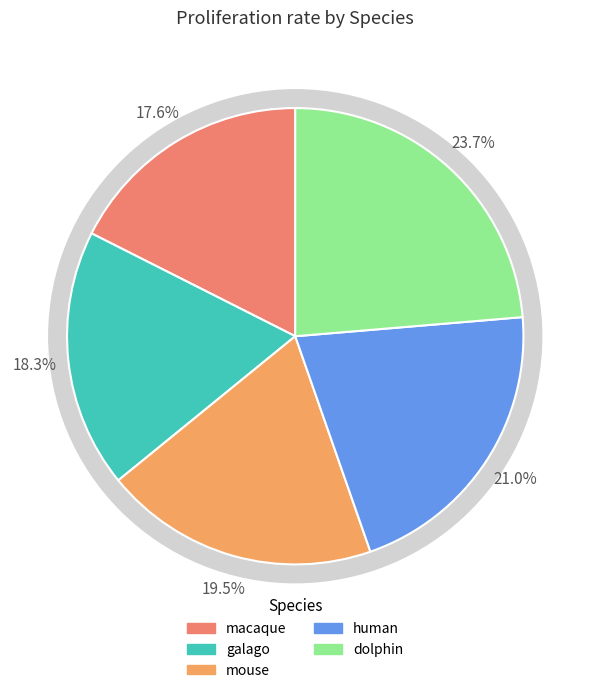

Is it true that mouse is 26% of the pie?

False